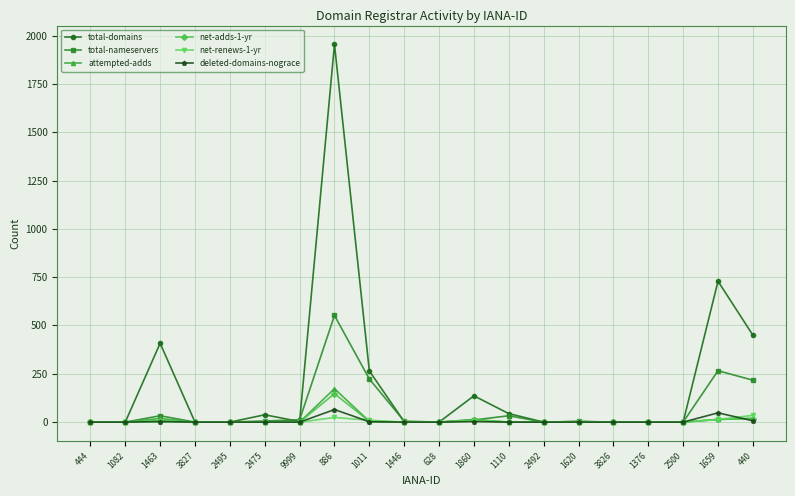

Which series has the largest total across all categories?

total-domains